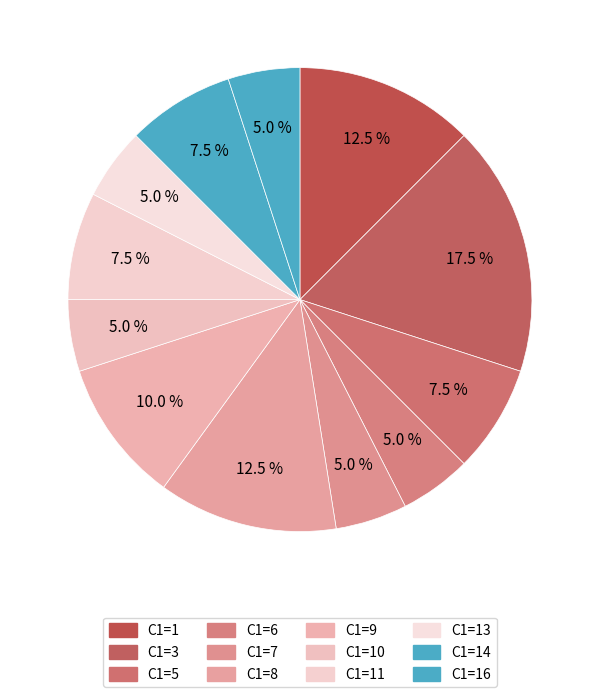

How many segments does this pie chart have?

12